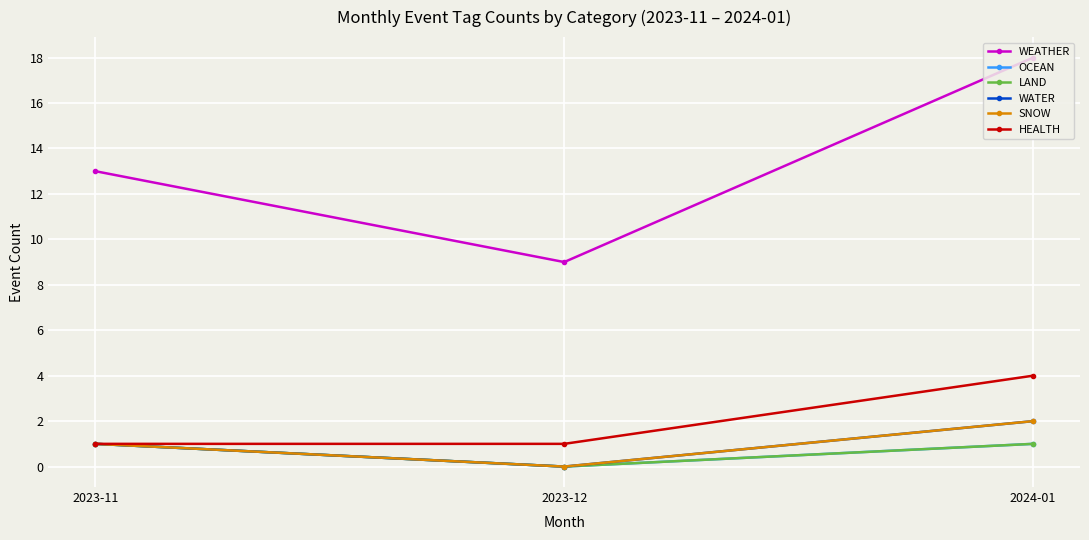

Count the WATER values in the range 0 to 2.

3